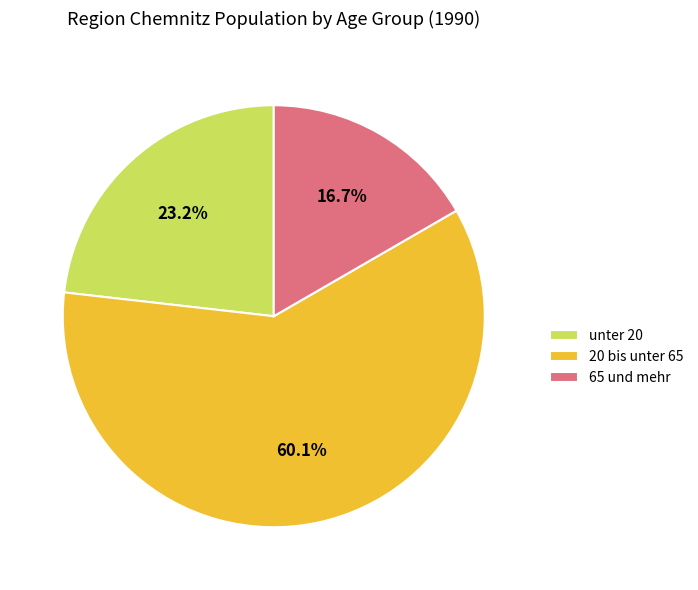

Between 20 bis unter 65 and 65 und mehr, which is larger?

20 bis unter 65